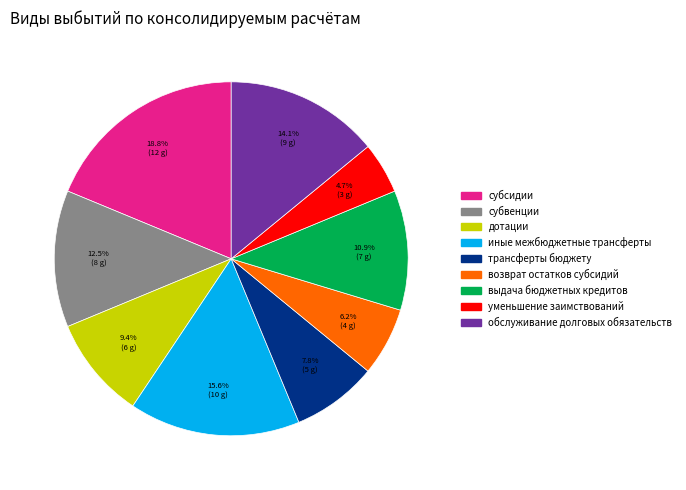

Rank the categories by value from highest to lowest.

субсидии, иные межбюджетные трансферты, обслуживание долговых обязательств, субвенции, выдача бюджетных кредитов, дотации, трансферты бюджету, возврат остатков субсидий, уменьшение заимствований